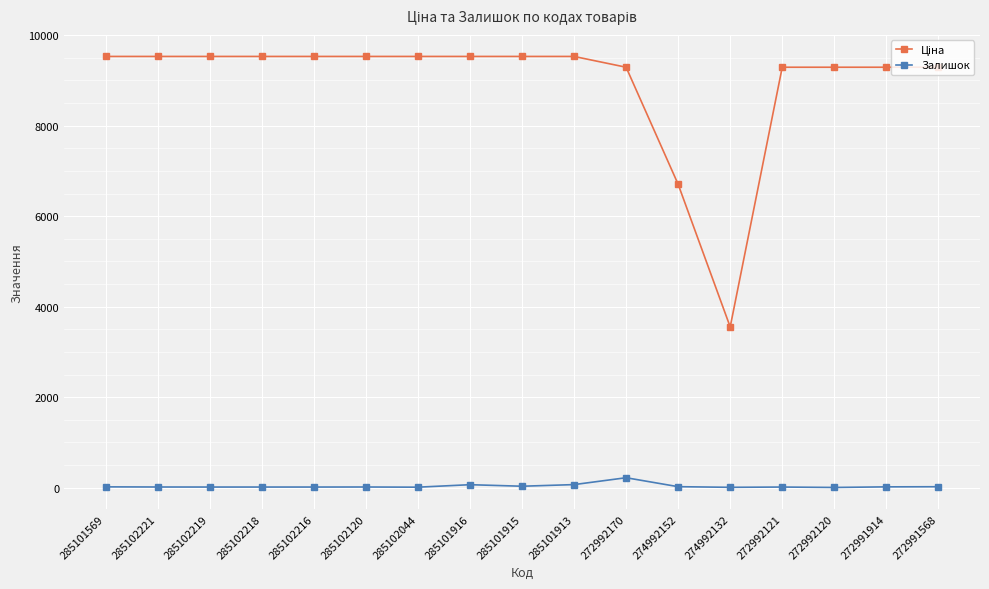

True or false: Залишок has more than 0 interior local peaks.

True